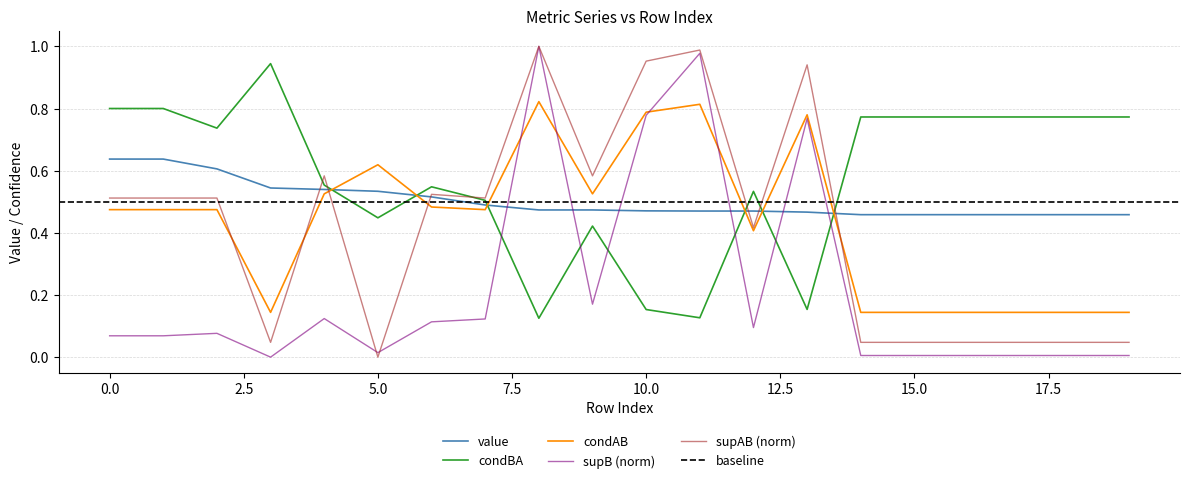

At 11, list the series in order from largest to smallest.

supAB_norm, supB_norm, condAB, value, condBA